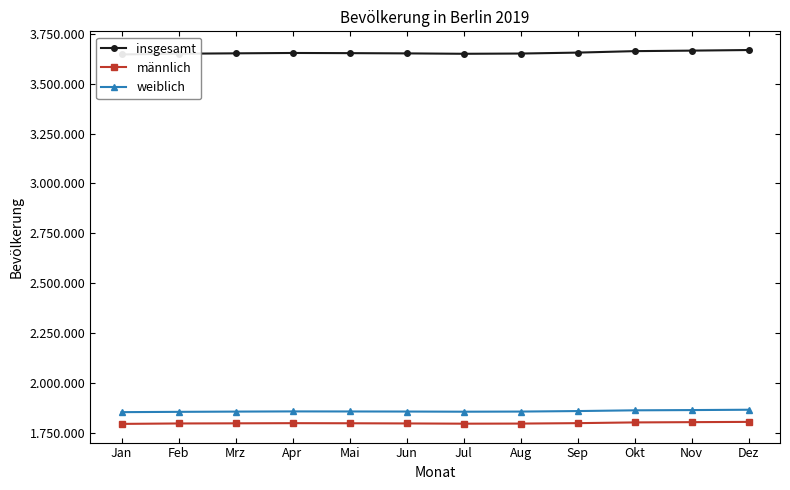

What is the total value across all series at Mrz?

7305770